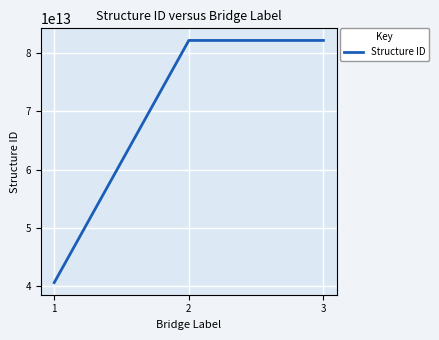

How many distinct data groups are displayed?

1